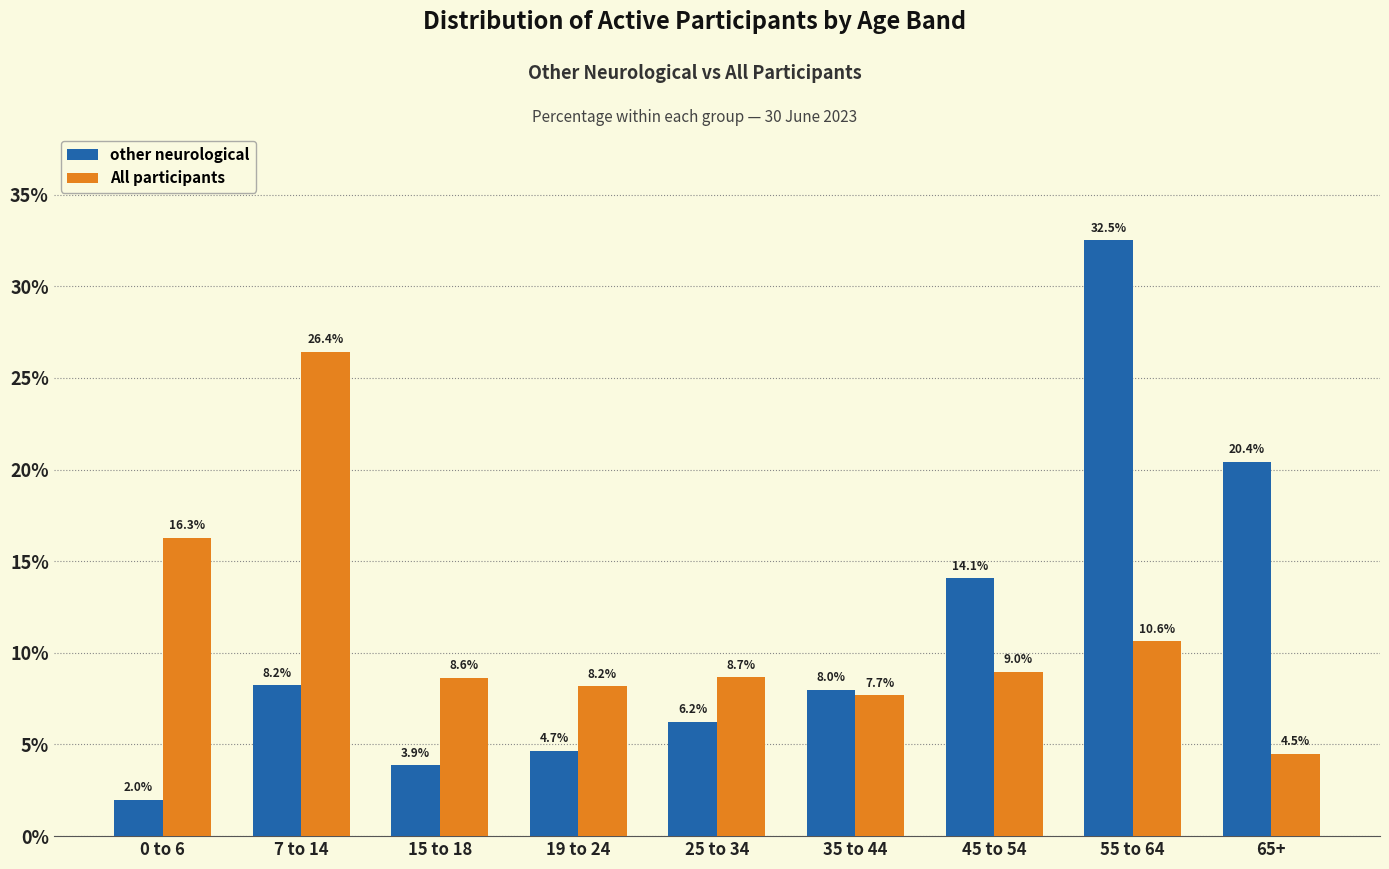

Reading left to right, list all the values displayed in this chart.

other neurological: 2.0	8.2	3.9	4.7	6.2	8.0	14.1	32.5	20.4
All participants: 16.3	26.4	8.6	8.2	8.7	7.7	9.0	10.6	4.5